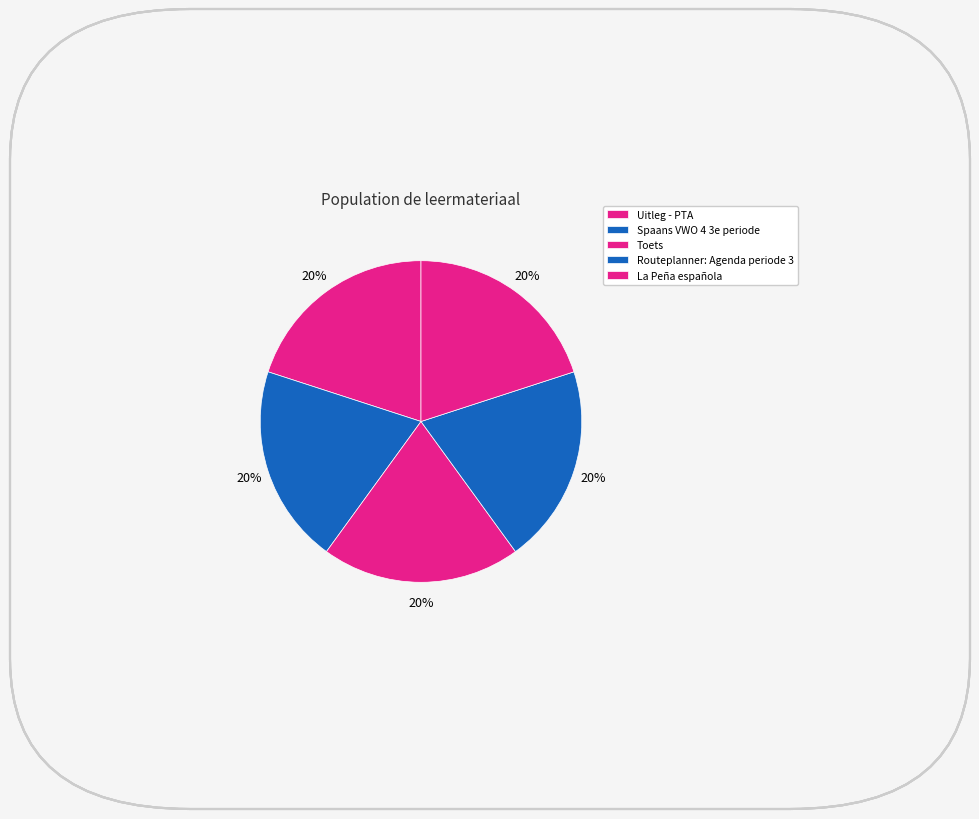

Is Toets the majority of the pie?

No